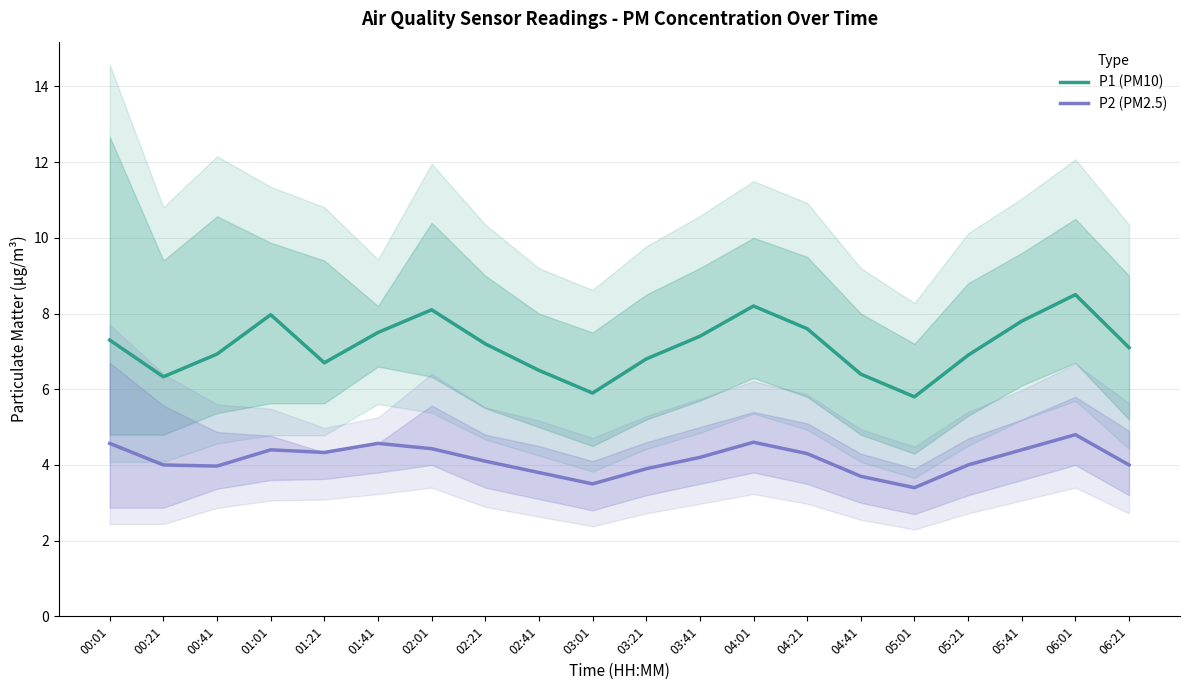

True or false: P2 (PM2.5) has a value of 1.9 at 05:21.

False